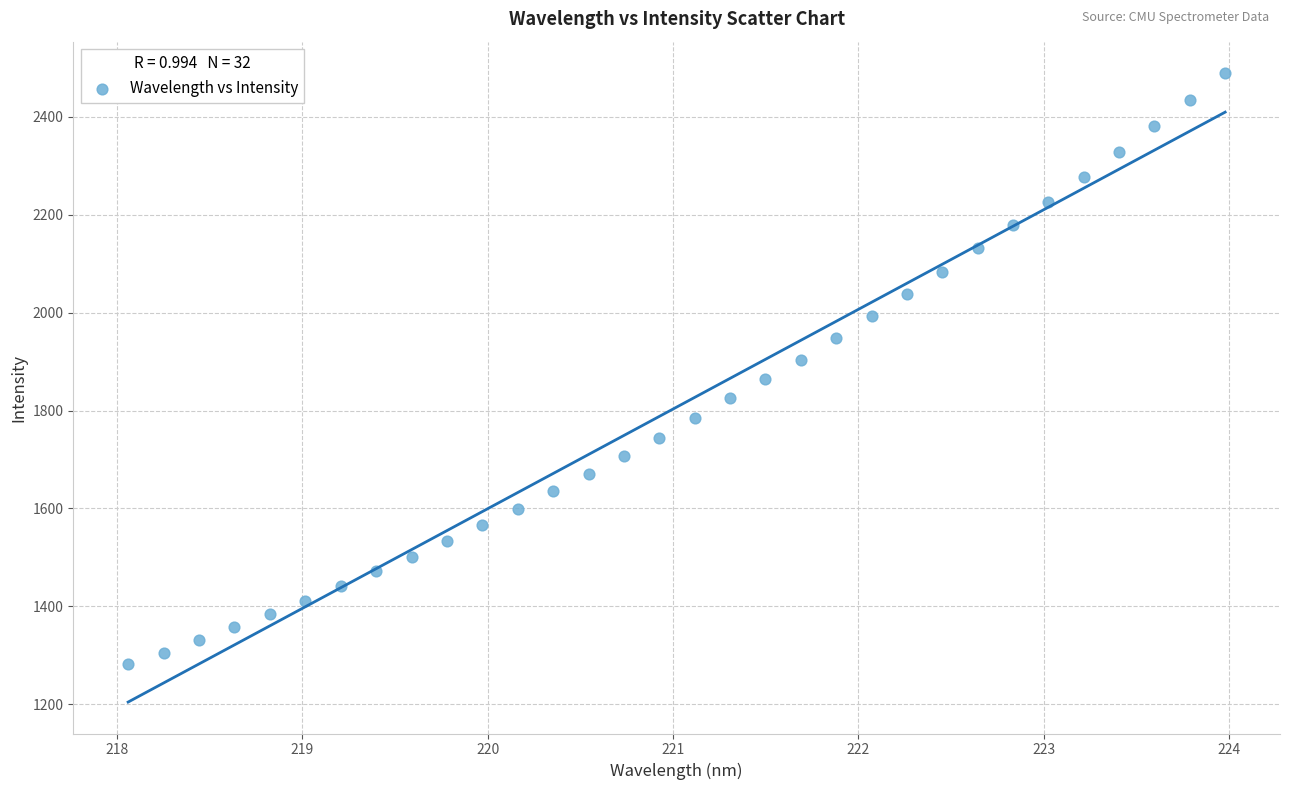

What is the range of Y values (max minus min)?

1207.4